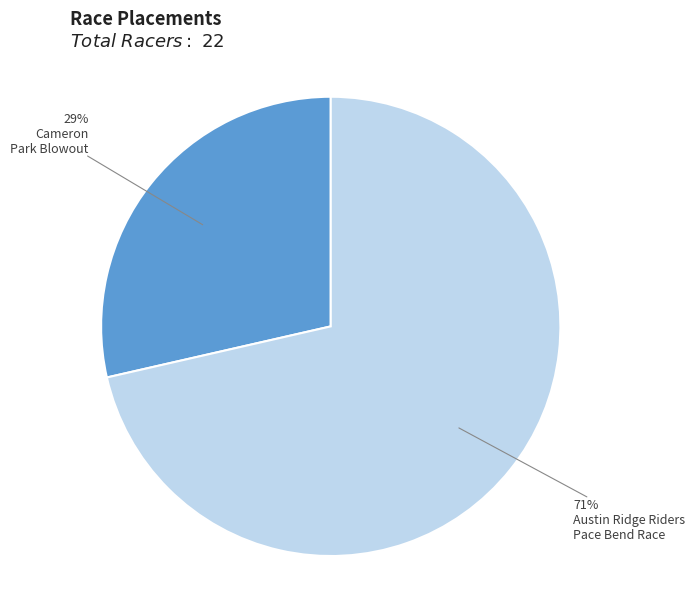

Is there any slice that represents more than half of the pie?

Yes